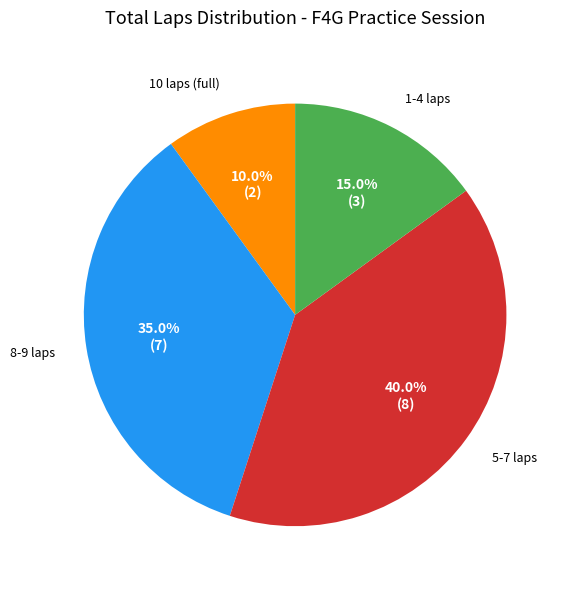

How many slices are in this pie chart?

4